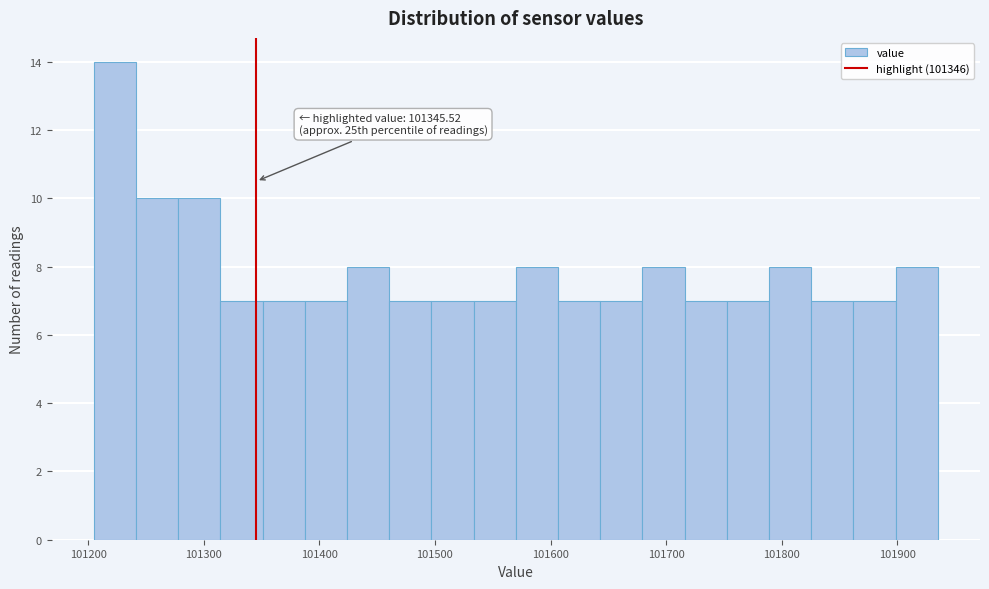

Read against the x-axis, roughly where is the centre of the tallest bar?

101220